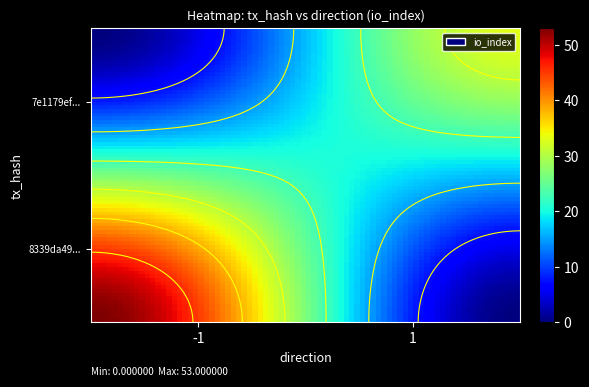

How many data points does each series have?

2